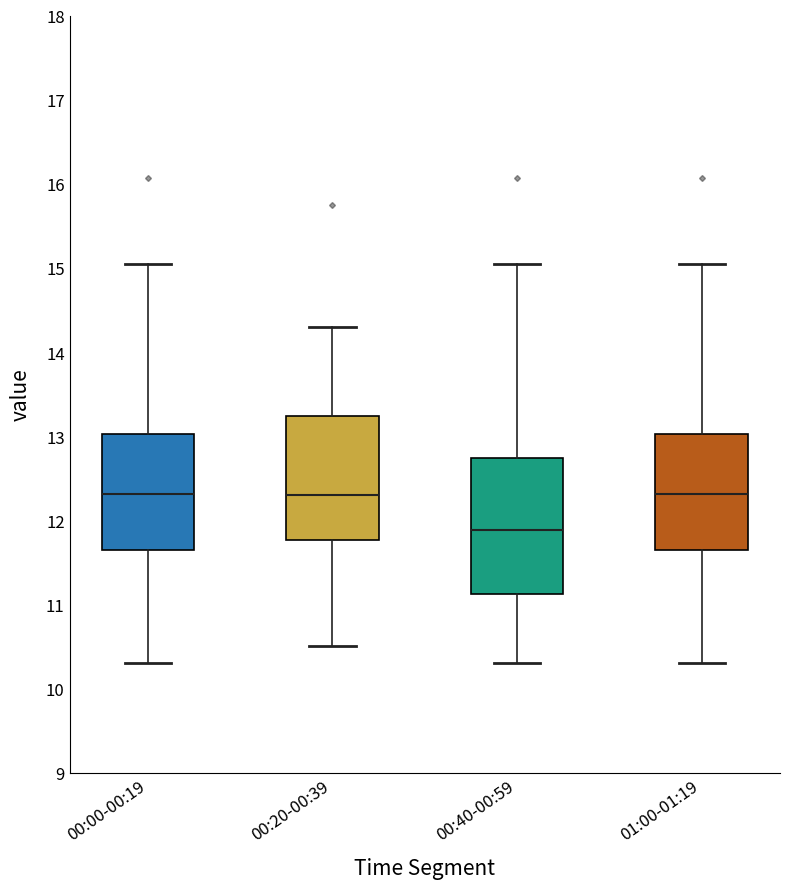

Which box's median line is the lowest?

00:40-00:59